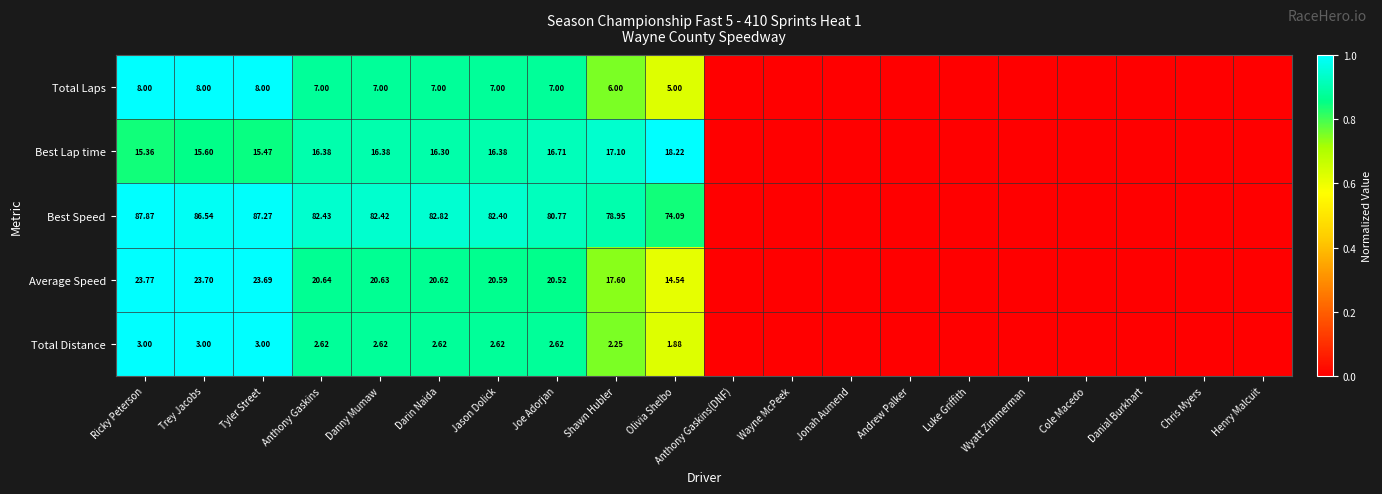

At which category is the sum across all series the highest?

Ricky Peterson